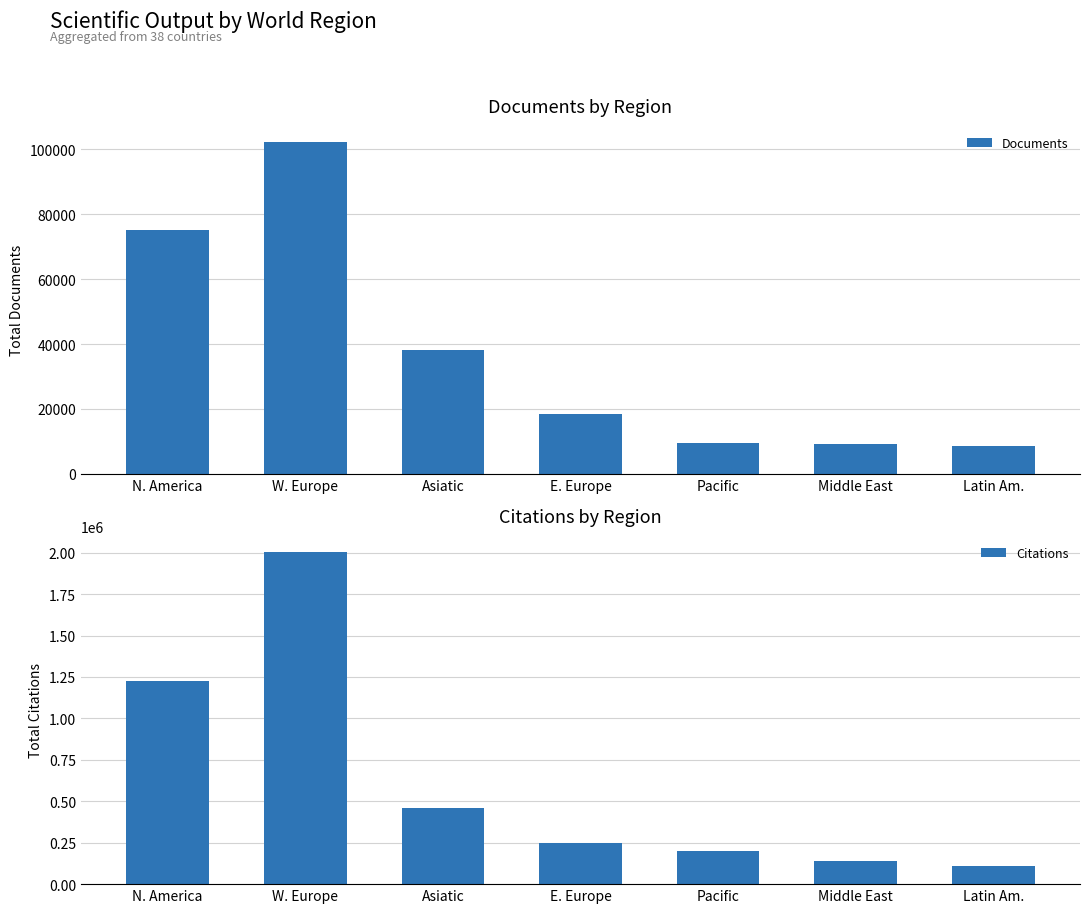

Rank the series at Latin Am. from lowest to highest value.

Documents, Citations